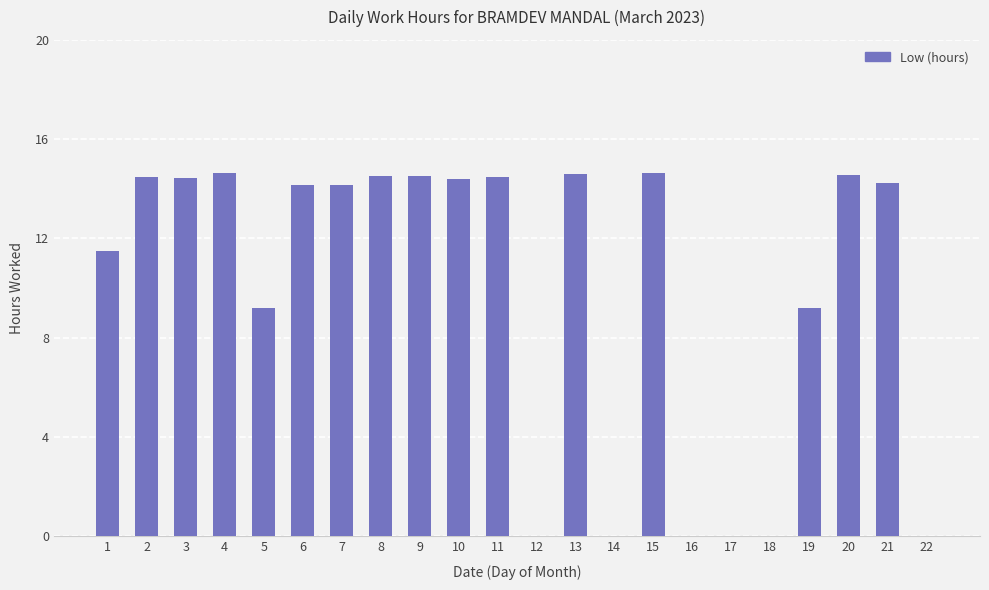

What is the maximum value shown in the chart?

14.7